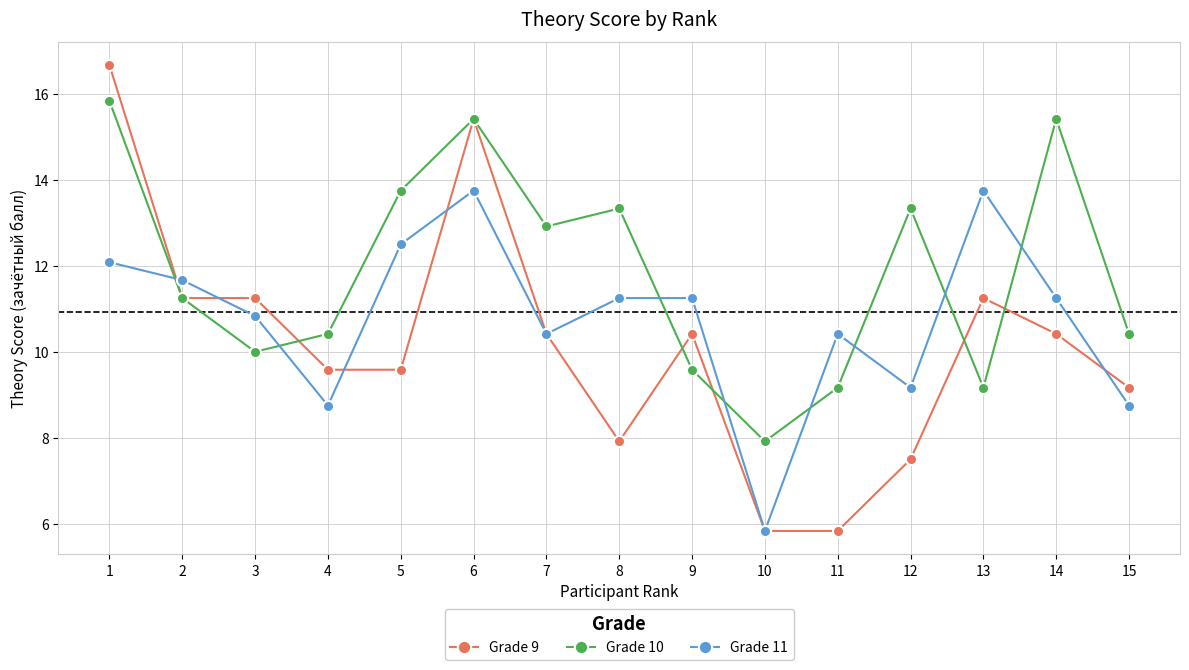

What is the average value of the Grade 9 series?

10.2